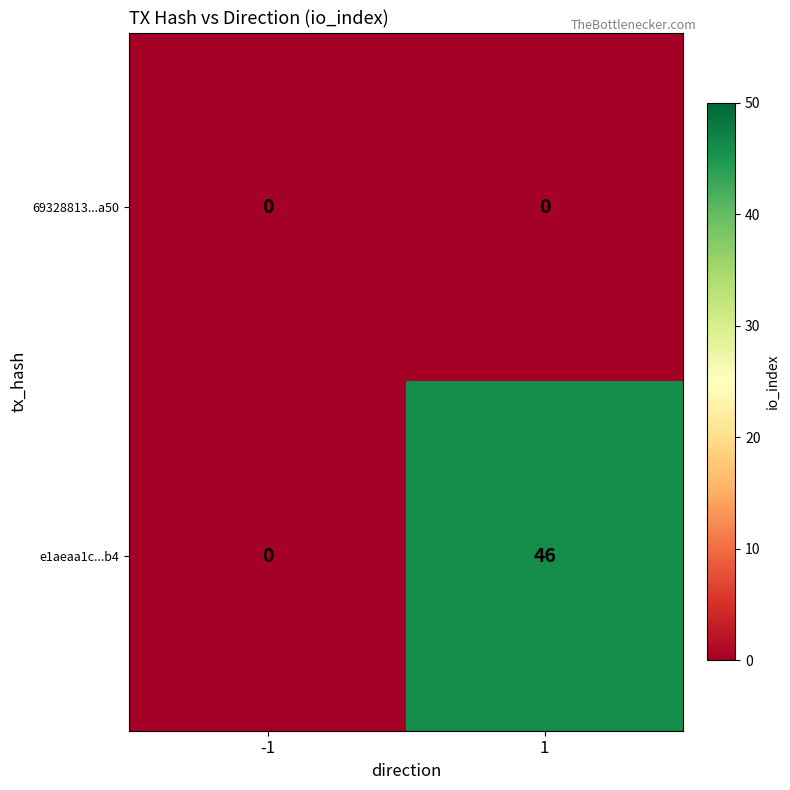

Reading right to left, what are all the values shown in this chart?

69328813...a50: 1=0	-1=0
e1aeaa1c...b4: 1=46	-1=0